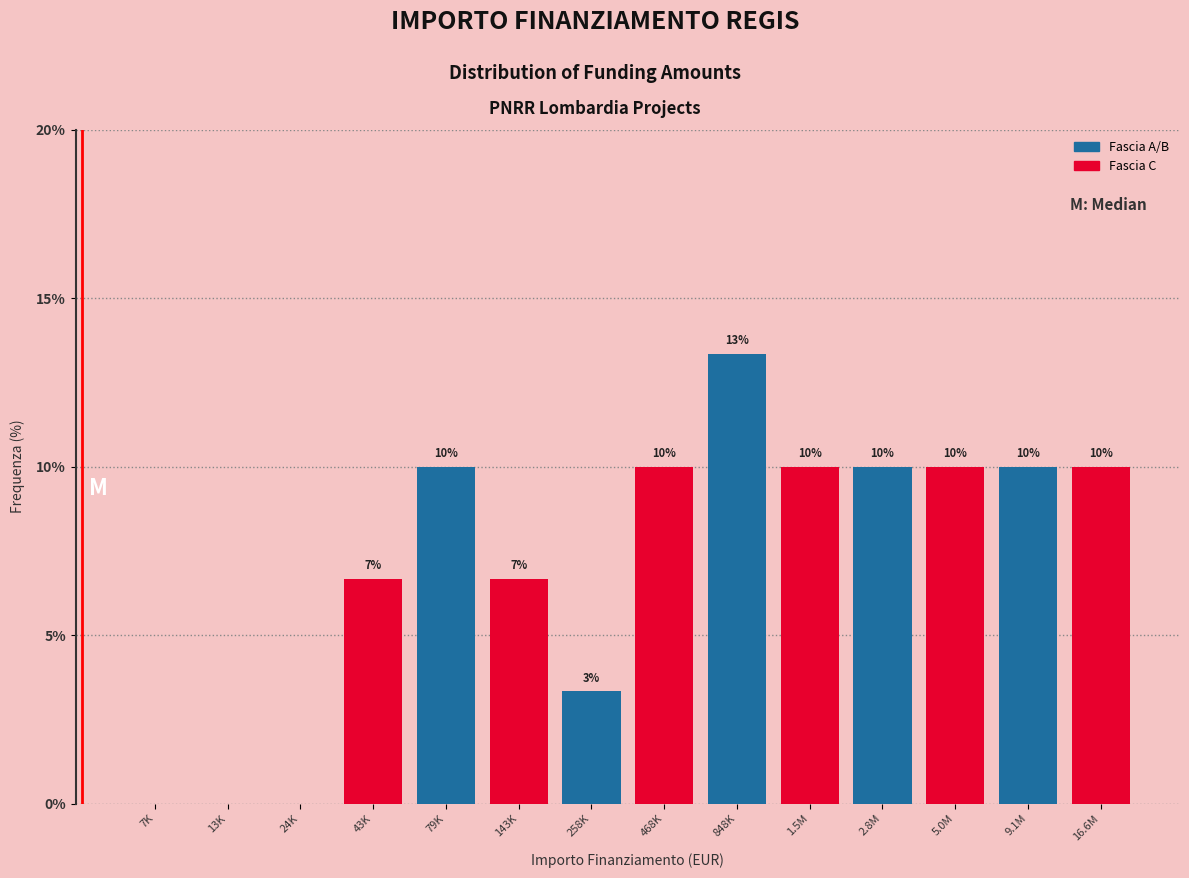

Read the value at 1.5M.

10.0